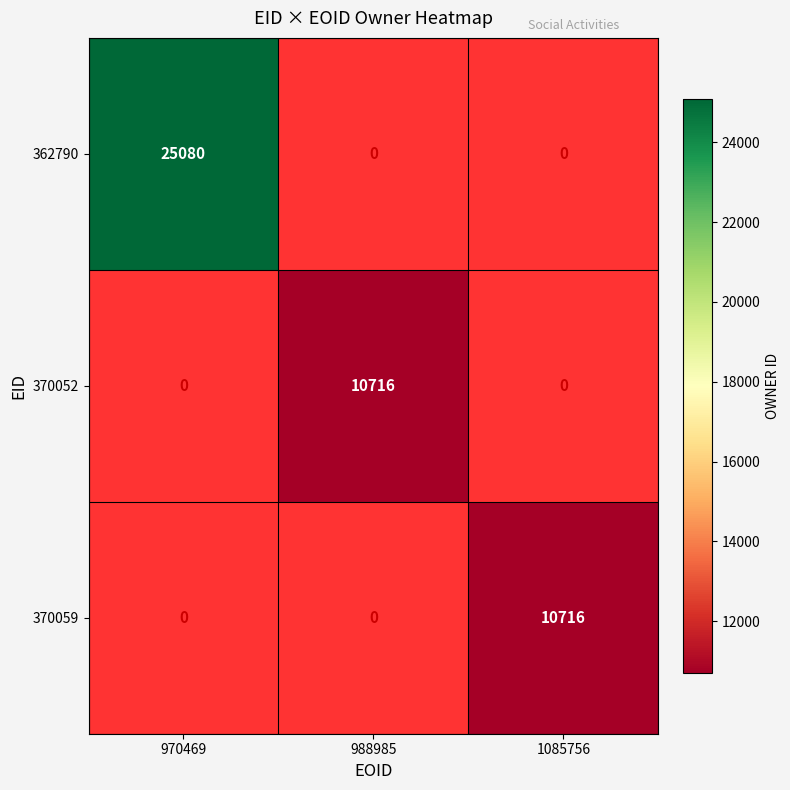

True or false: 362790 has a value of 25080 at 970469.

True